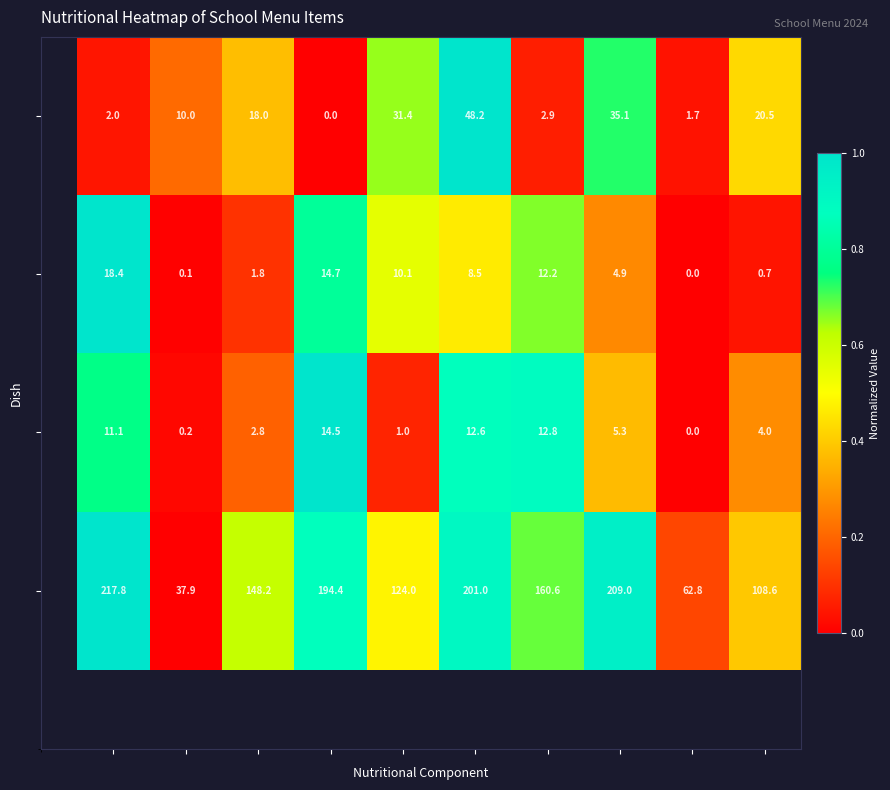

At how many categories does at least one series exceed 71?

8